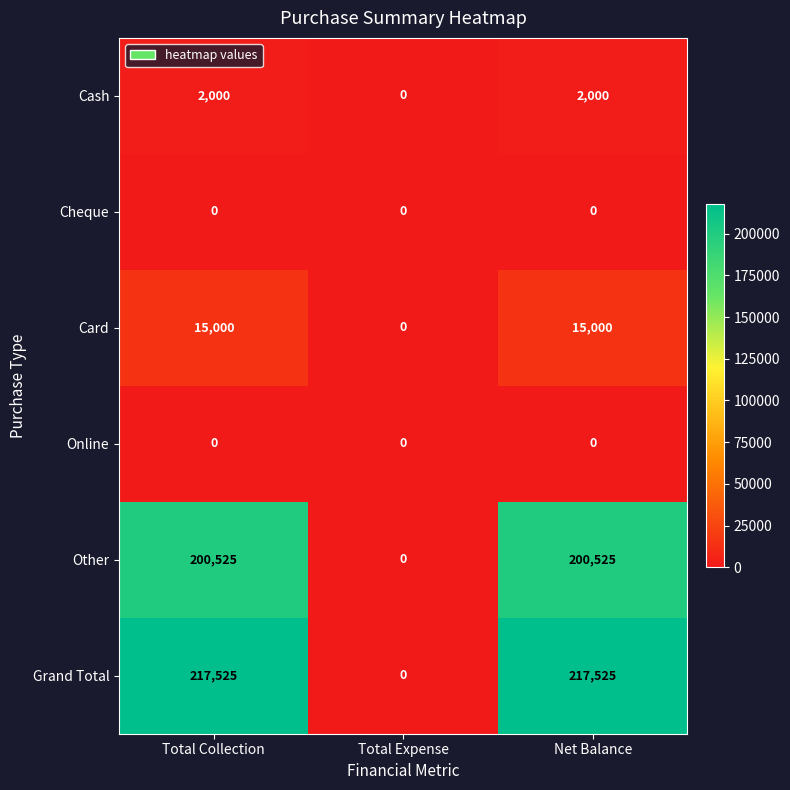

Reading left to right, what are all the values shown in this chart?

Cash: Total Collection=2000	Total Expense=0	Net Balance=2000
Cheque: Total Collection=0	Total Expense=0	Net Balance=0
Card: Total Collection=15000	Total Expense=0	Net Balance=15000
Online: Total Collection=0	Total Expense=0	Net Balance=0
Other: Total Collection=200525	Total Expense=0	Net Balance=200525
Grand Total: Total Collection=217525	Total Expense=0	Net Balance=217525